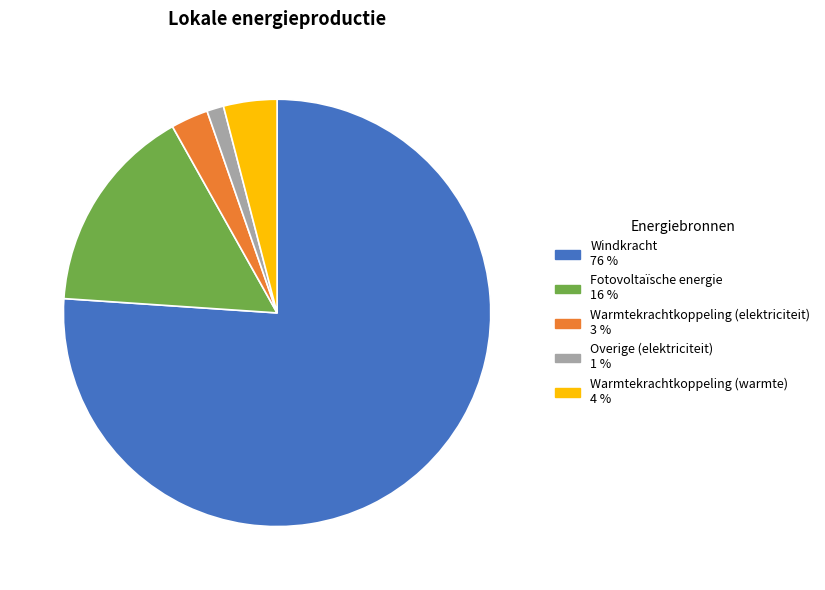

Is Warmtekrachtkoppeling (warmte) the majority of the pie?

No